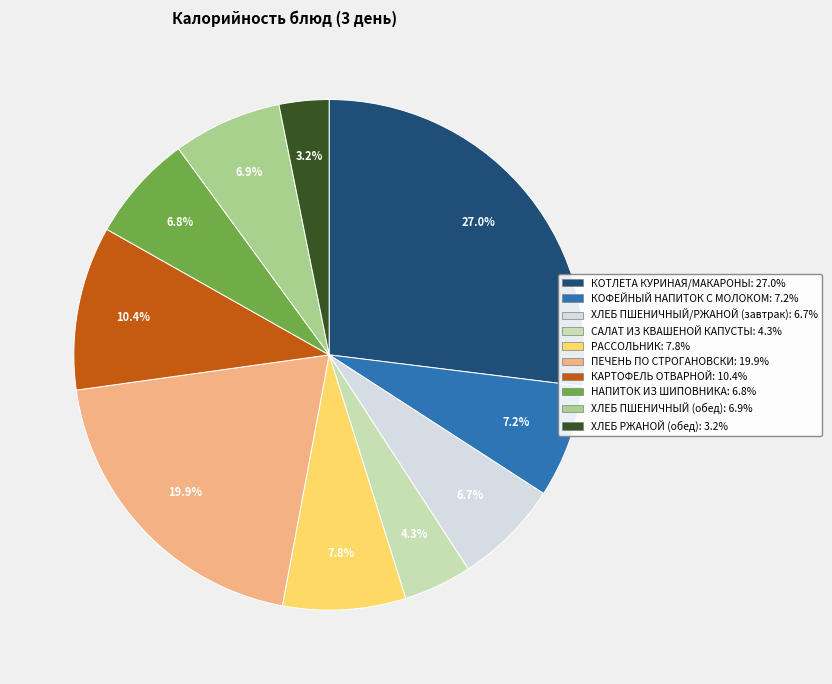

The НАПИТОК ИЗ ШИПОВНИКА slice represents 7% of the pie. True or false?

True